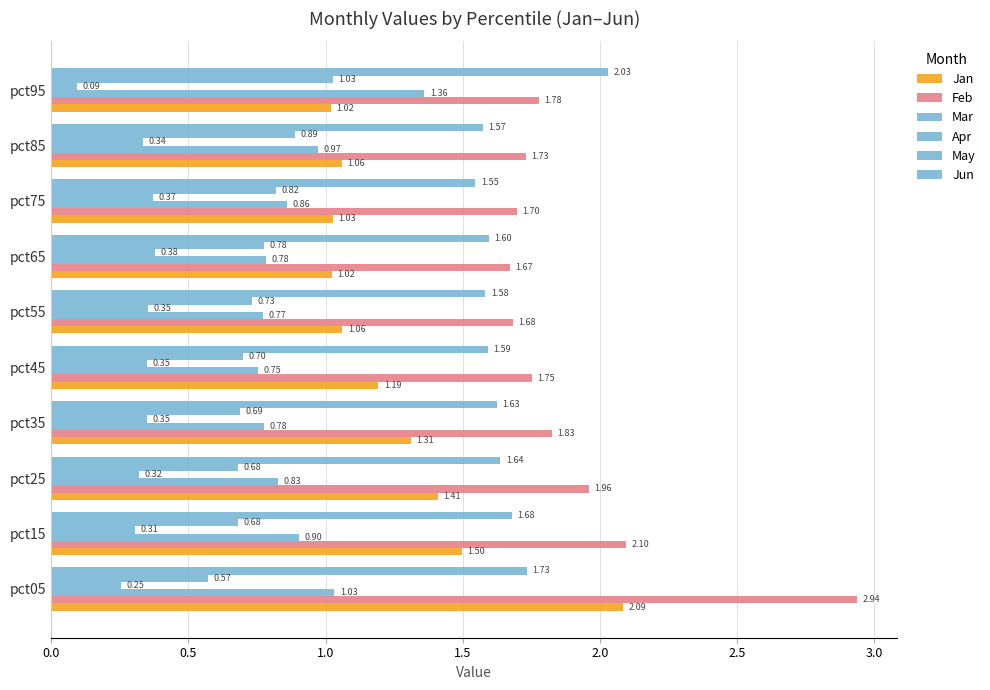

What is the highest value of the Apr series?

0.4